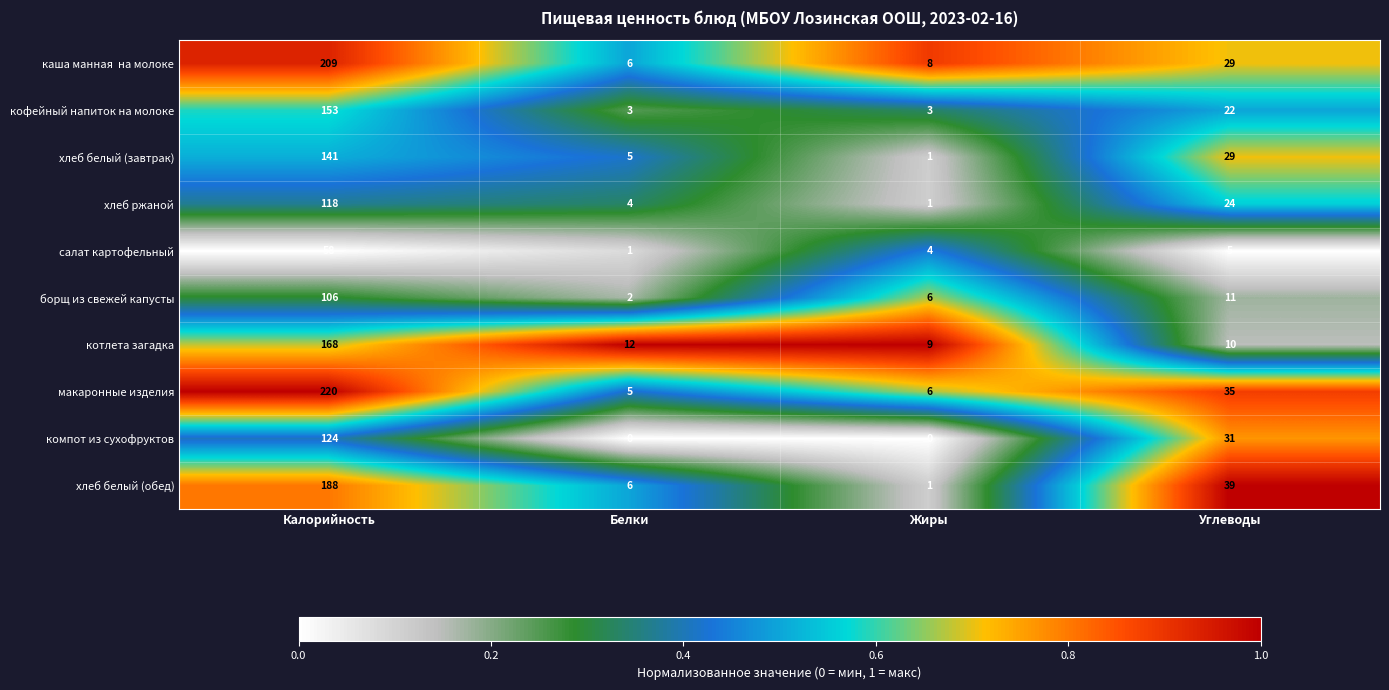

Is it true that котлета загадка equals 16 at Жиры?

False